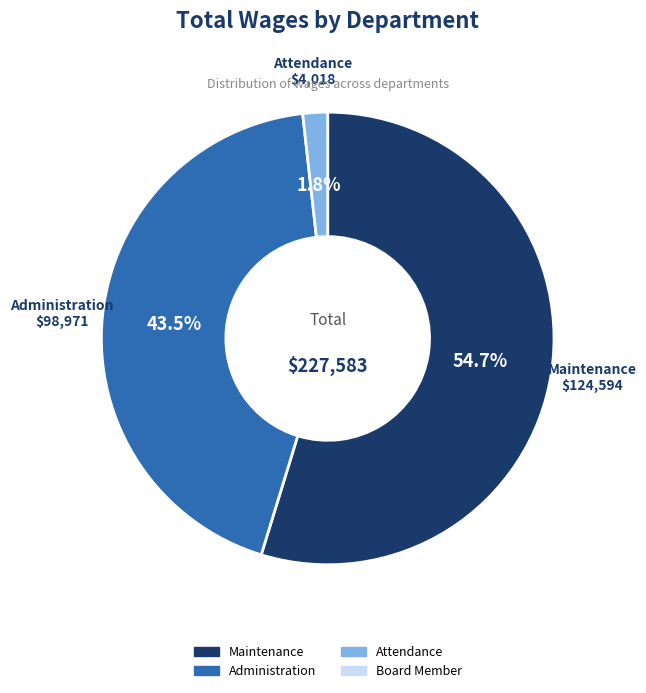

Does any single category account for the majority?

Yes